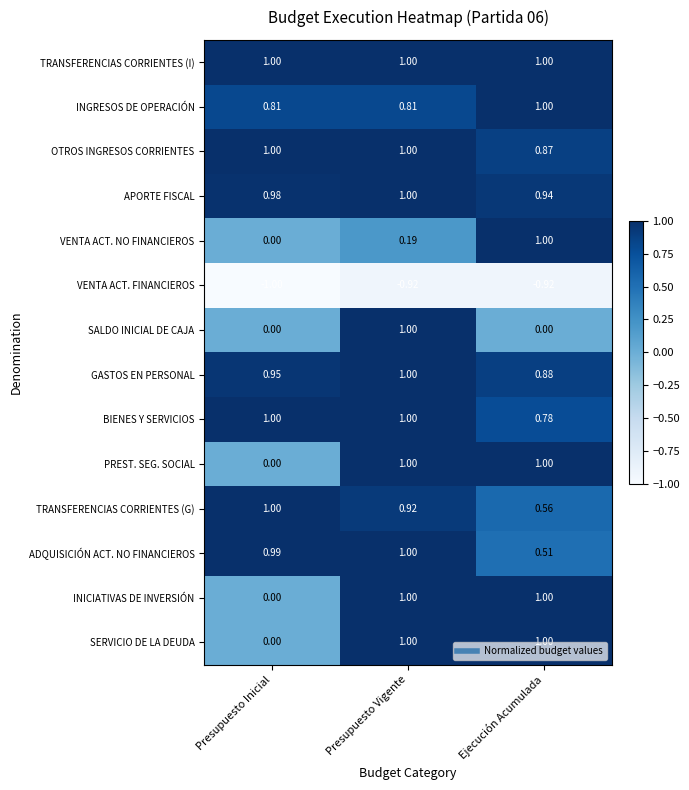

At which label is TRANSFERENCIAS CORRIENTES (G) closest to 0?

Ejecución Acumulada